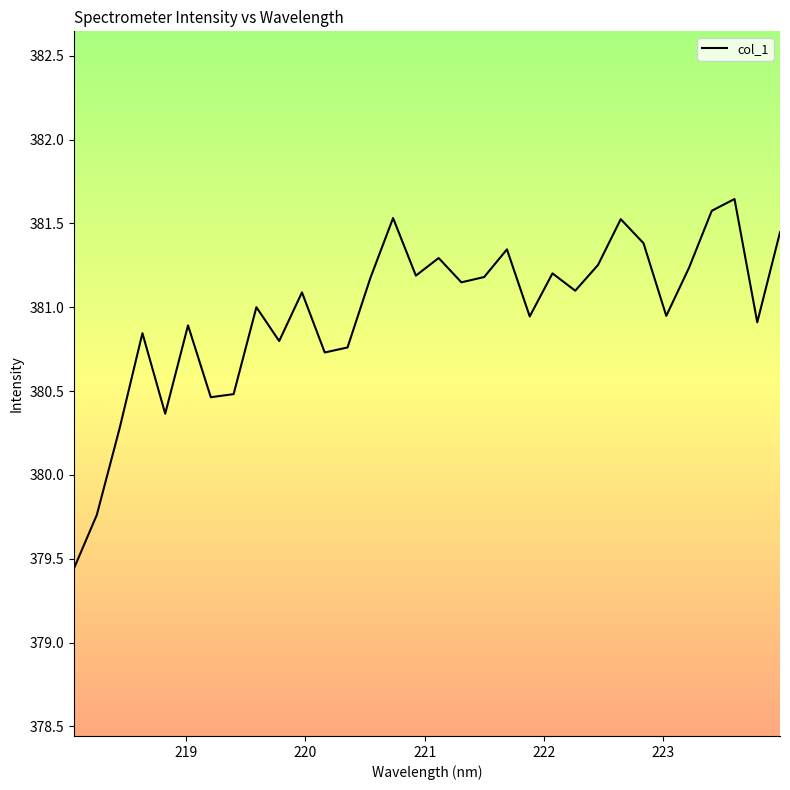

What is the difference between the maximum and minimum values?

2.2